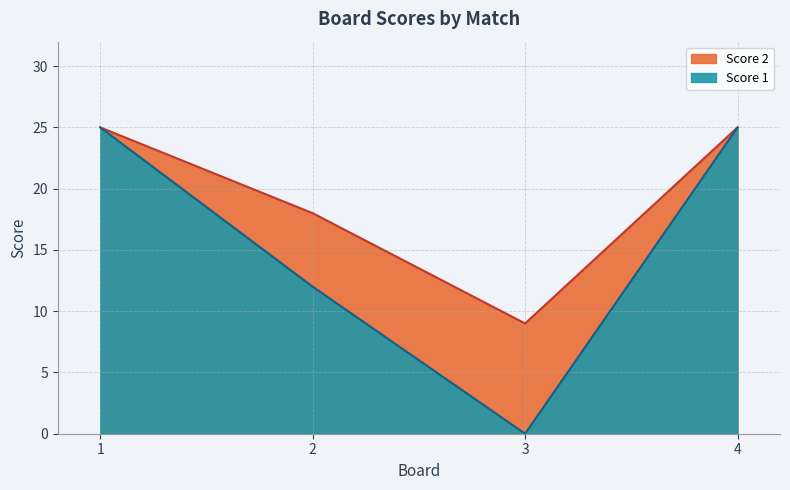

The value at 4 is 25. True or false?

True